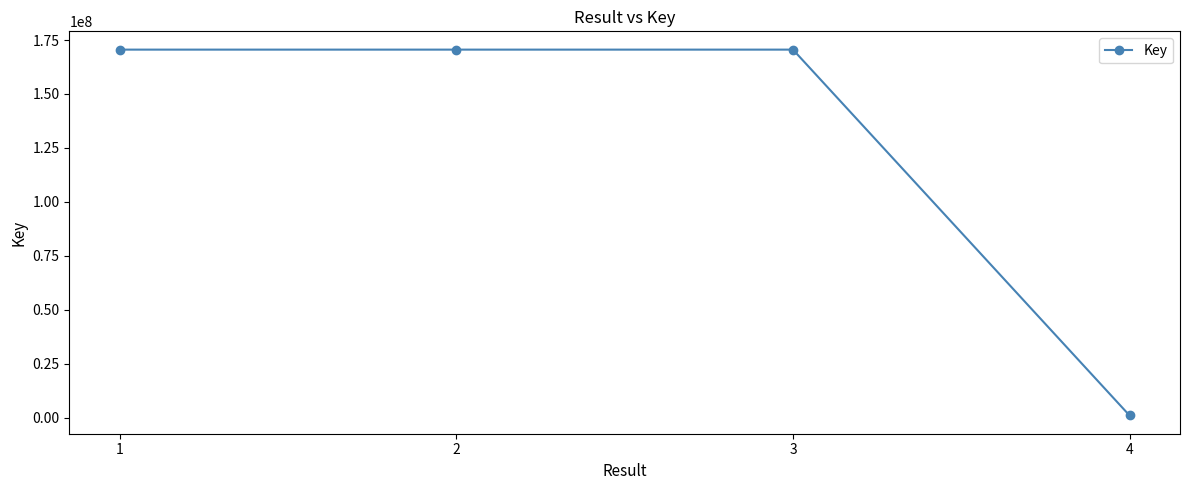

Where is the first local minimum?

2